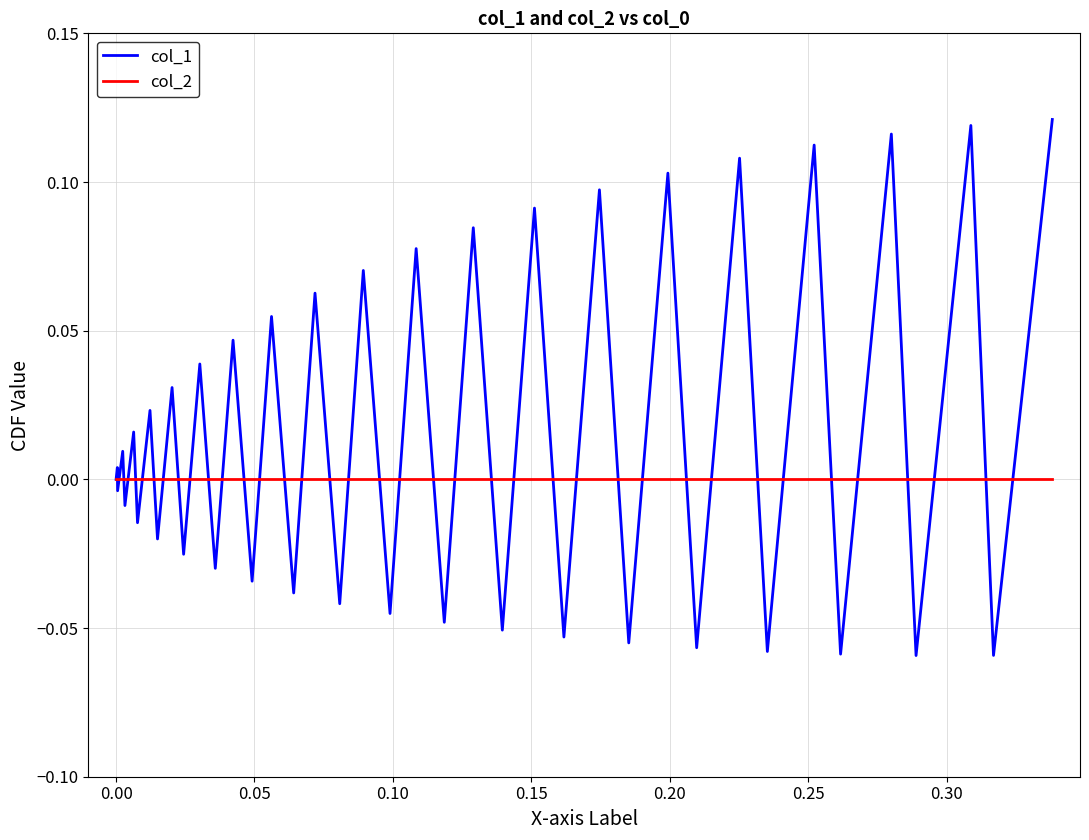

How many lines are shown in the chart?

2